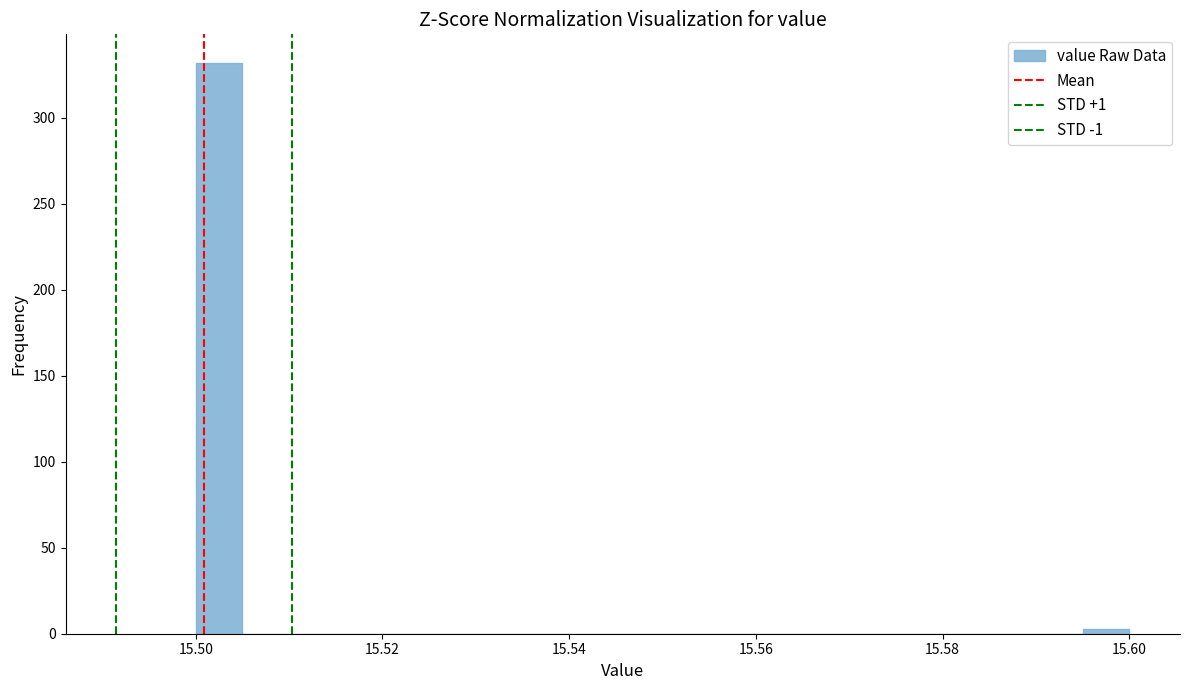

Read against the x-axis, roughly where is the centre of the tallest bar?

15.502